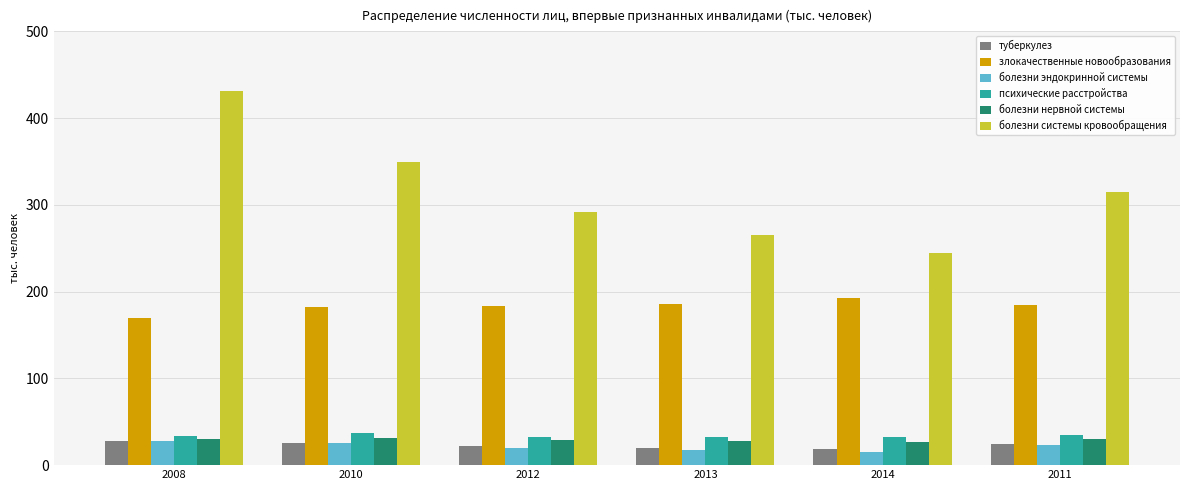

Which series changed the most between 2008 and 2013?

болезни системы кровообращения